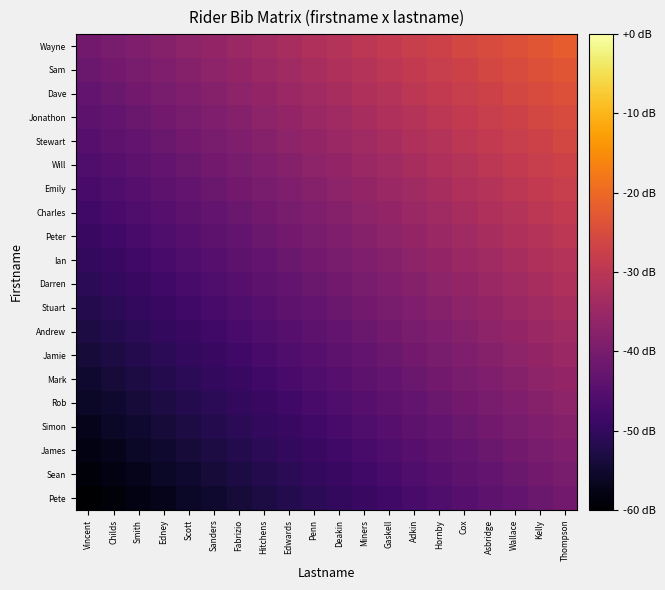

Which has a higher value, Smith or Adkin?

Adkin